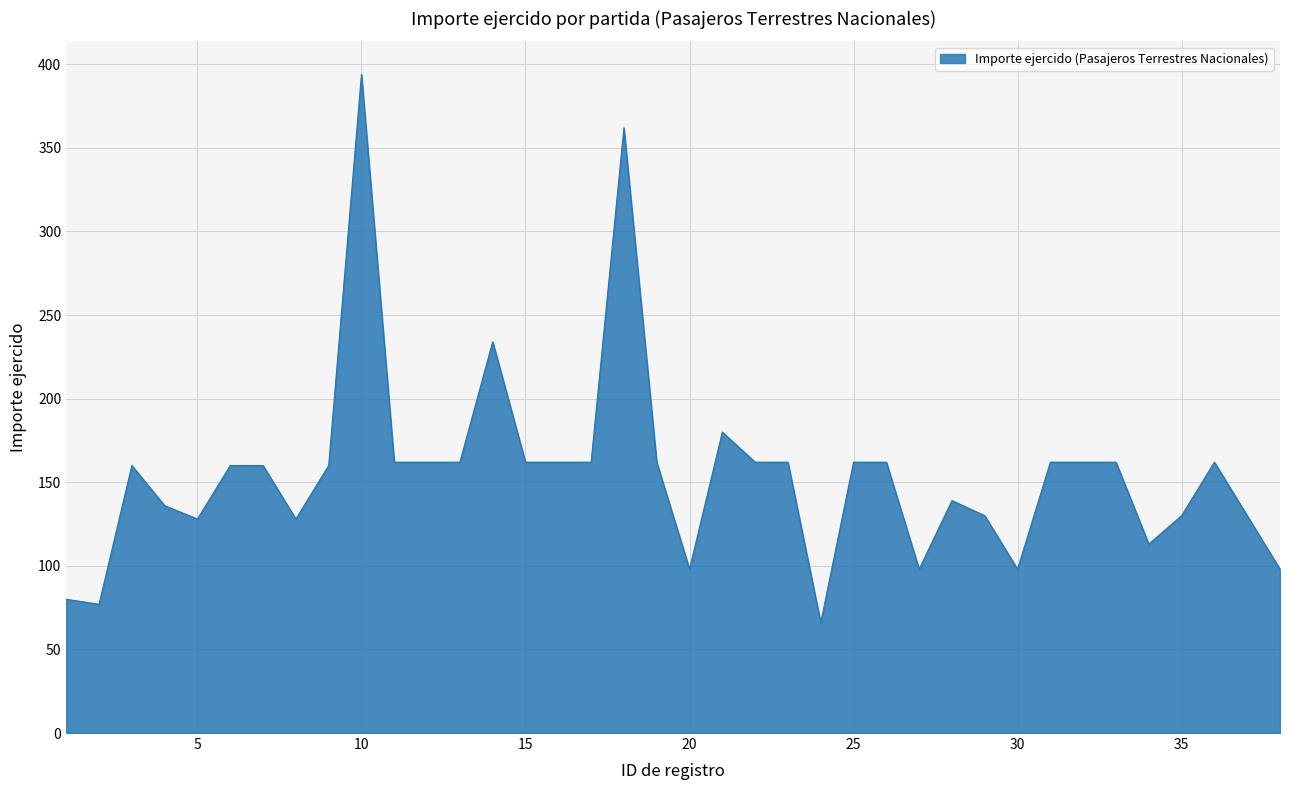

What is the maximum value shown in the chart?

394